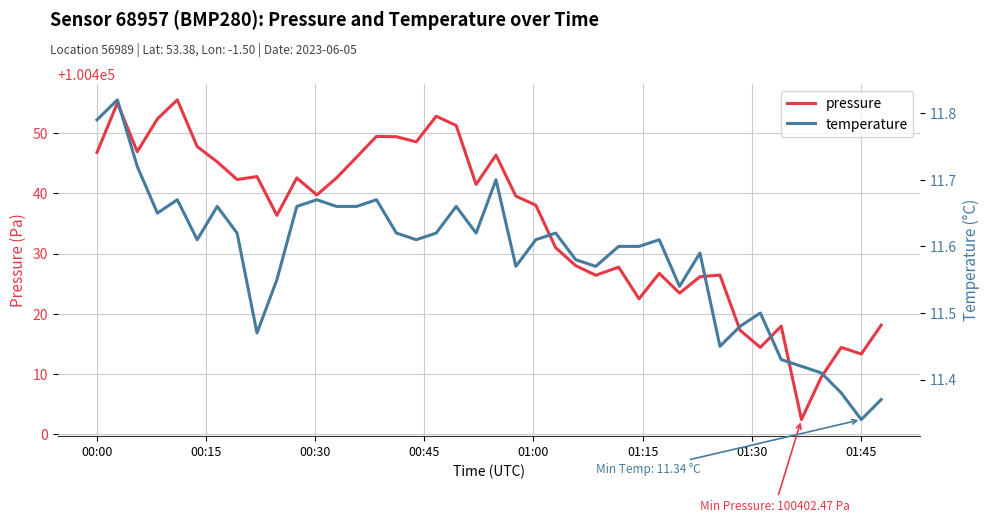

How many data points in pressure are less than 100439?

19